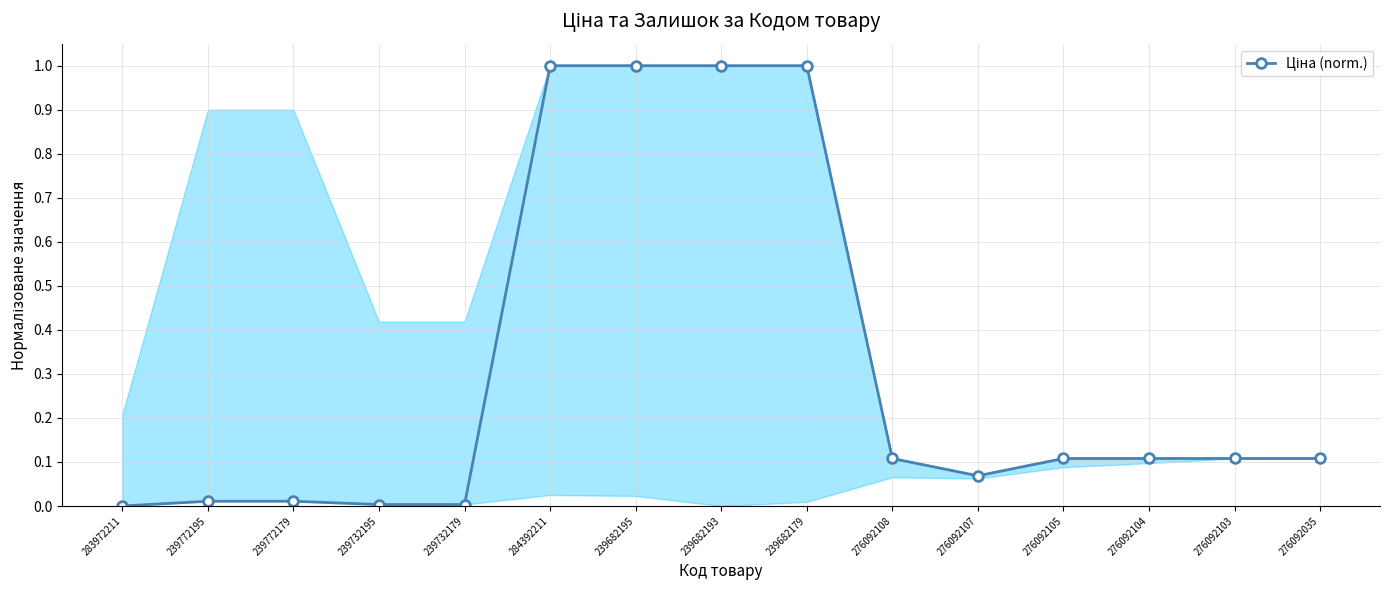

What is the difference between the maximum and minimum values?

1.0